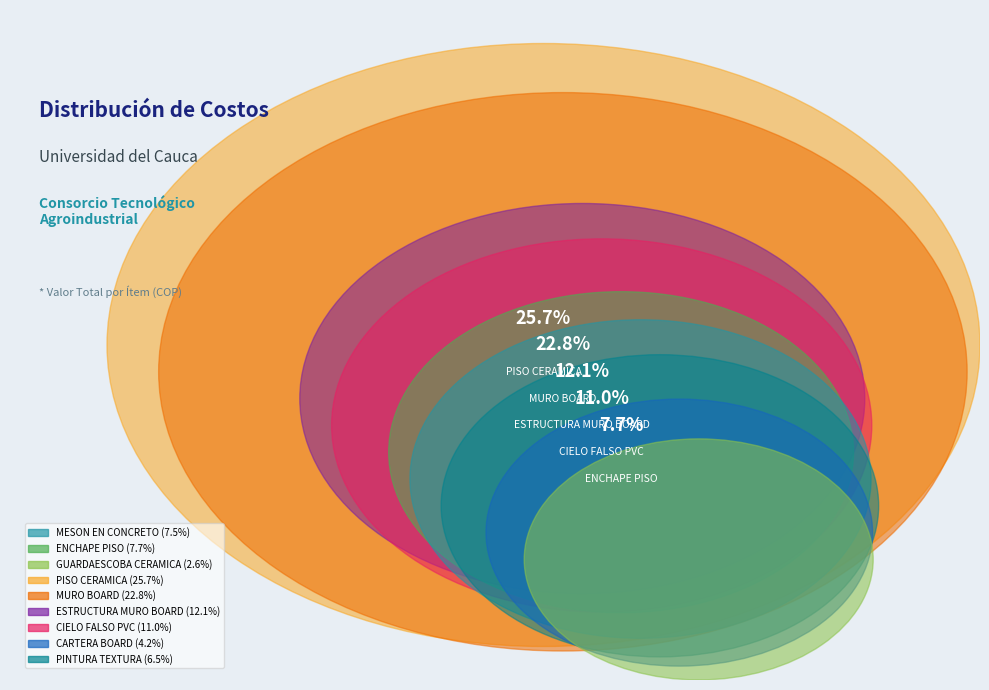

What is the change in value from GUARDAESCOBA CERAMICA to CIELO FALSO PVC?

+4611674